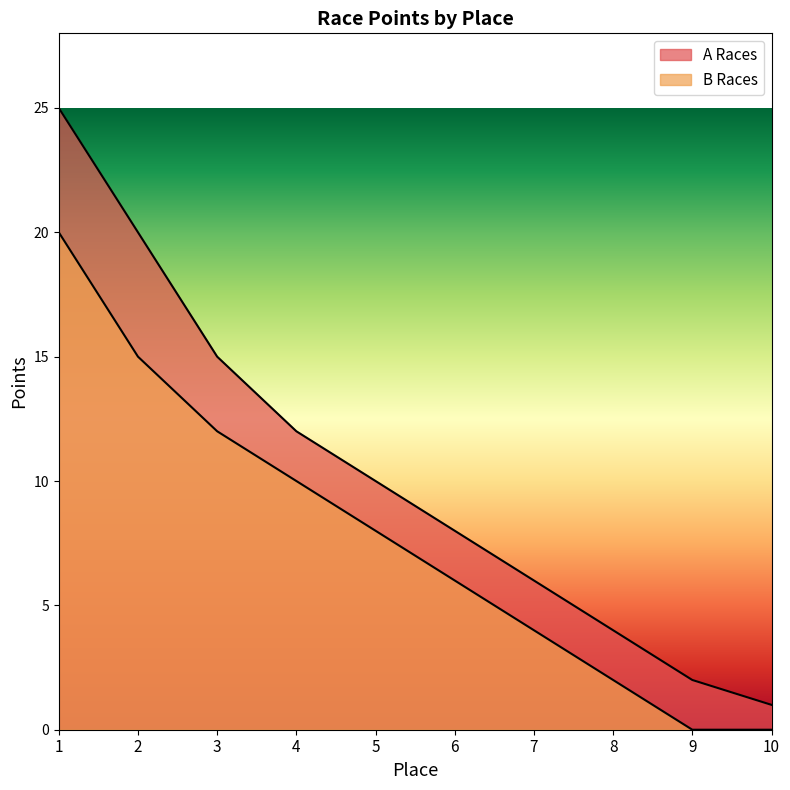

What is the total value across all series at 5?

18